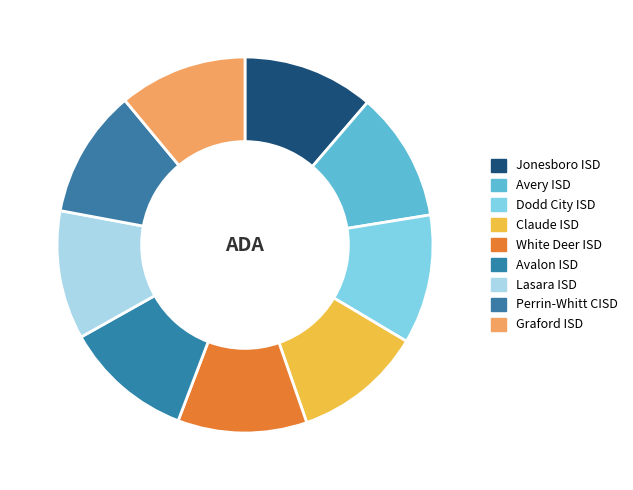

What is the ratio of the value at Perrin-Whitt CISD to the value at Graford ISD?

1.0